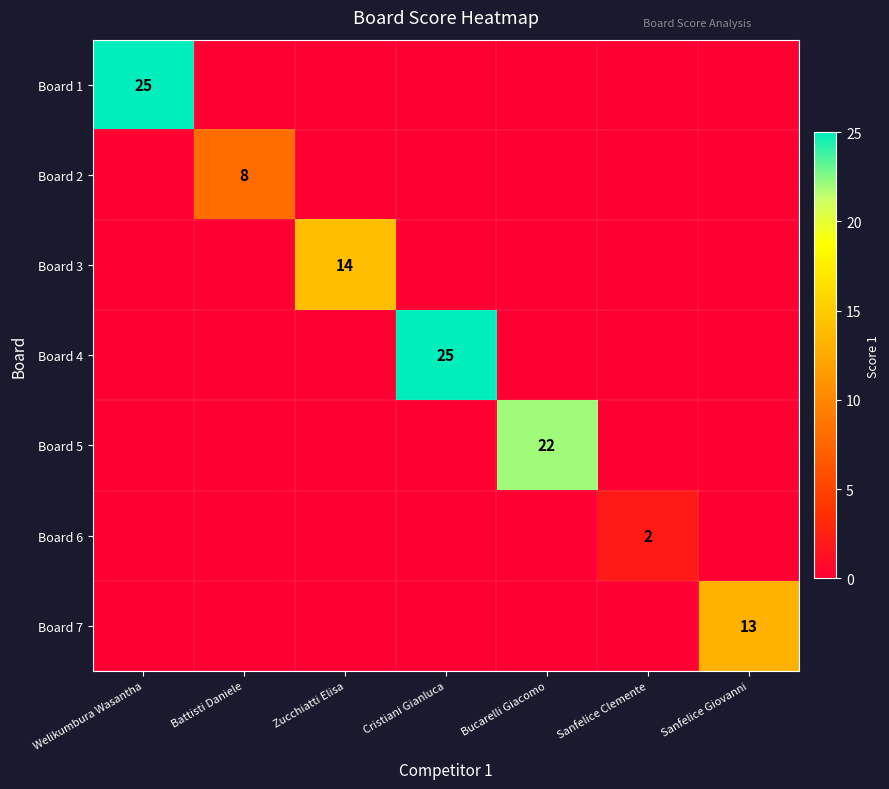

What is the difference between the maximum and second lowest values in the Board 7 series?

13